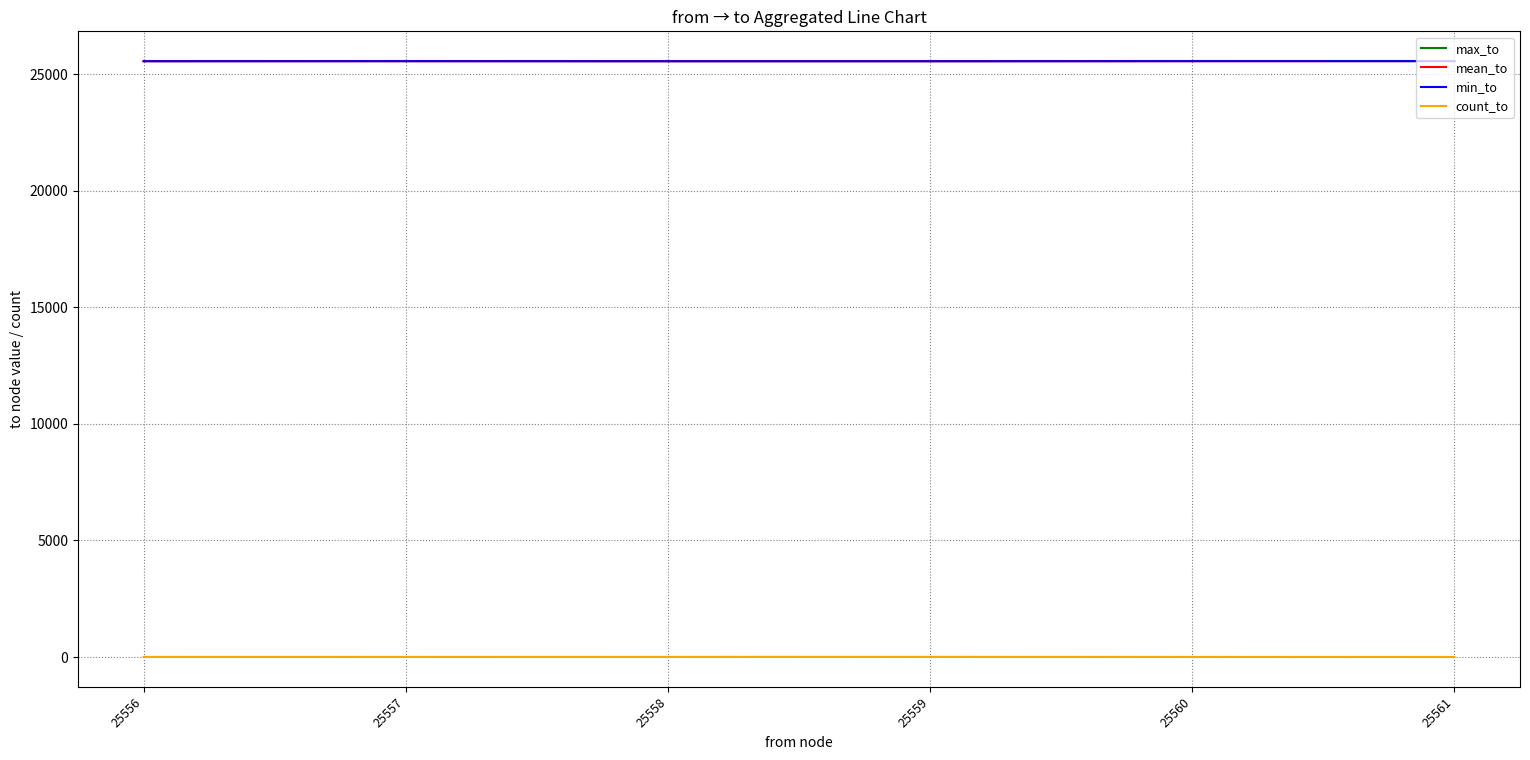

What is the difference between the second highest and minimum values in the count_to series?

4.0